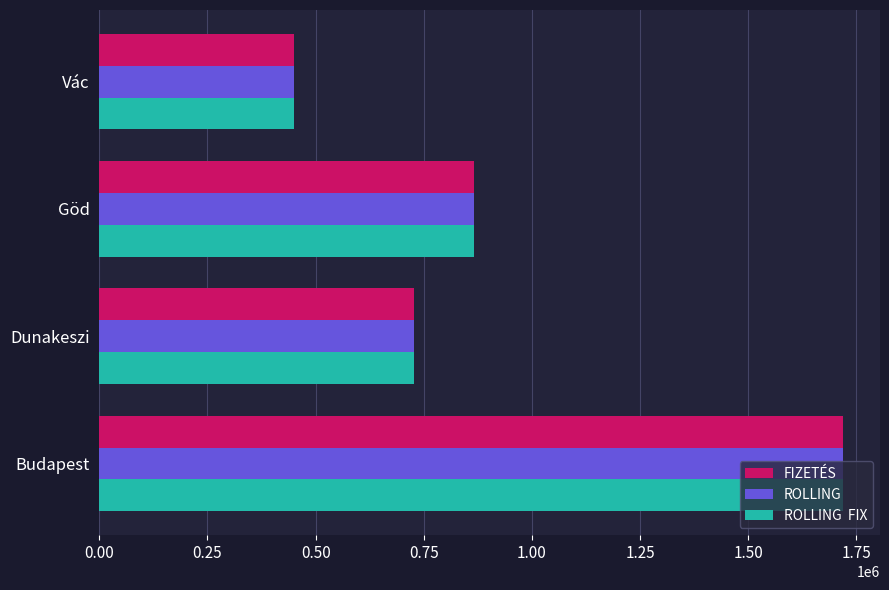

What is the minimum value shown in the chart?

450795